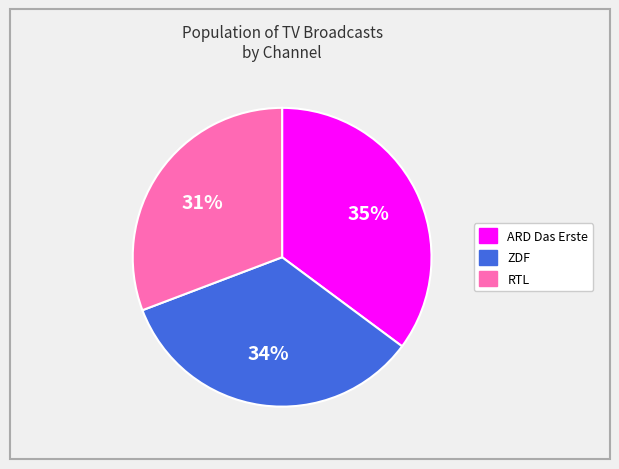

Do ZDF and ARD Das Erste together represent more than half of the pie?

Yes